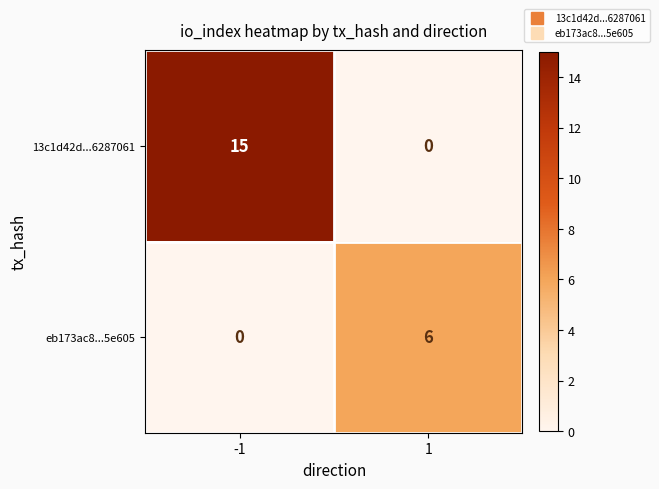

How many data points does each series have?

2